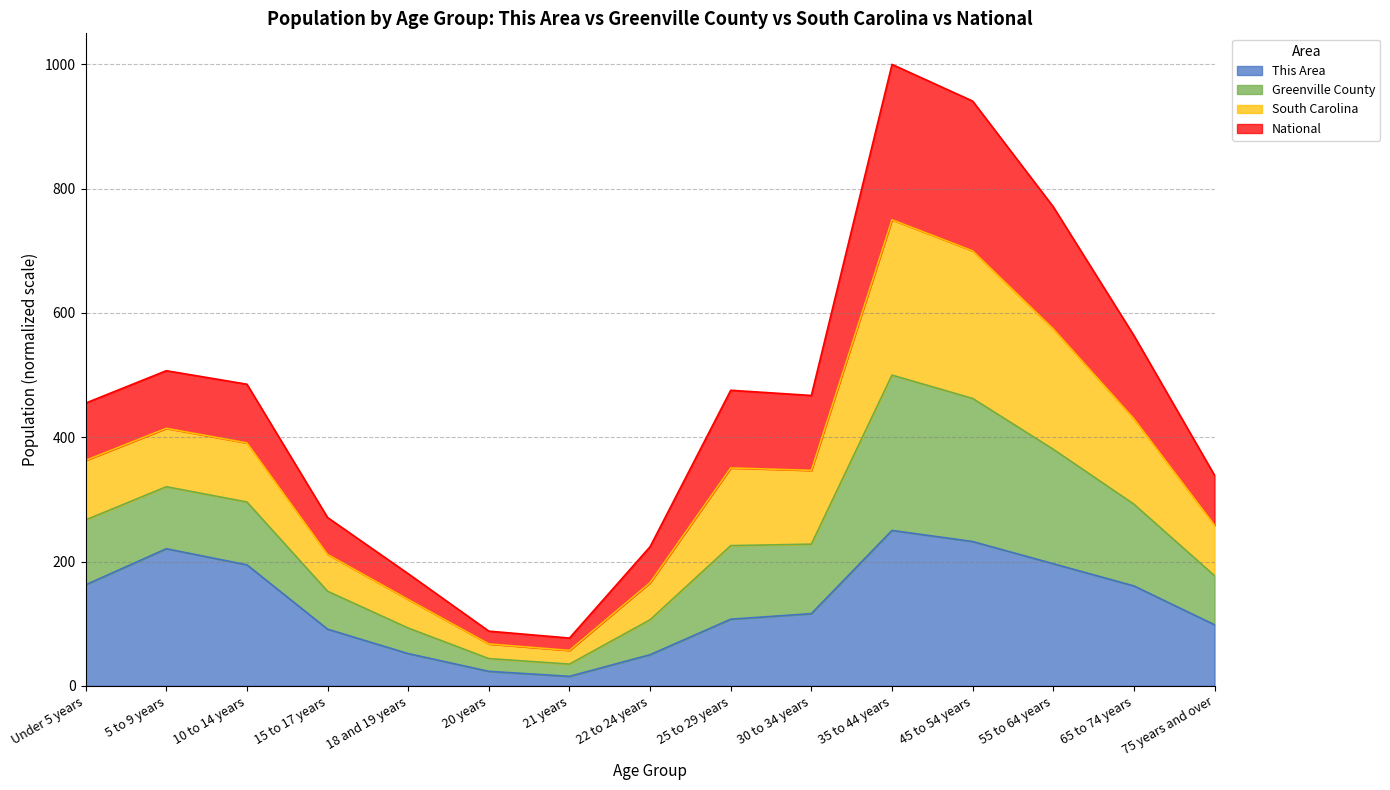

What is the difference between the This Area values at 65 to 74 years and Under 5 years?

1.8